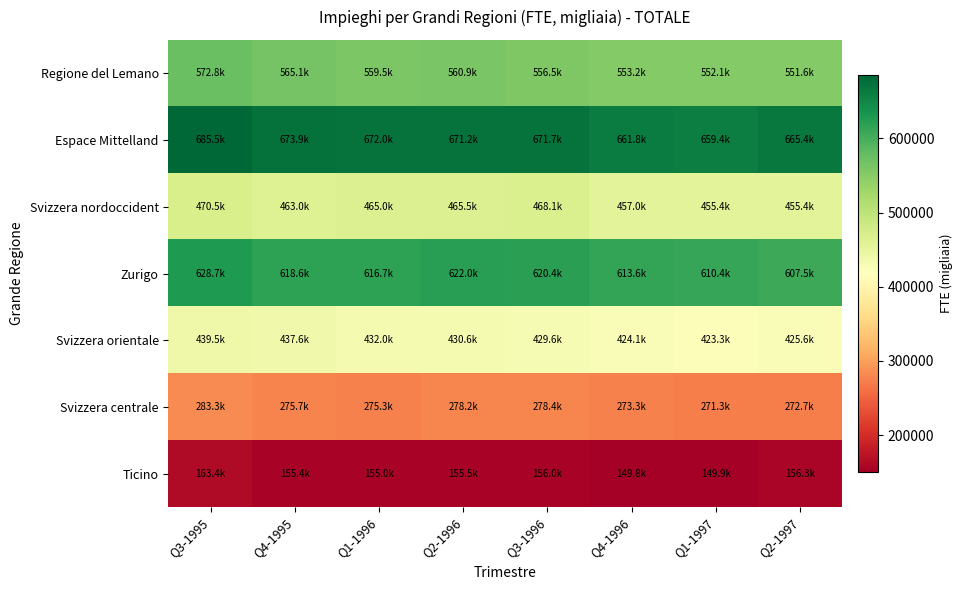

What is the total value across all series at Q1-1996?

3175402.4